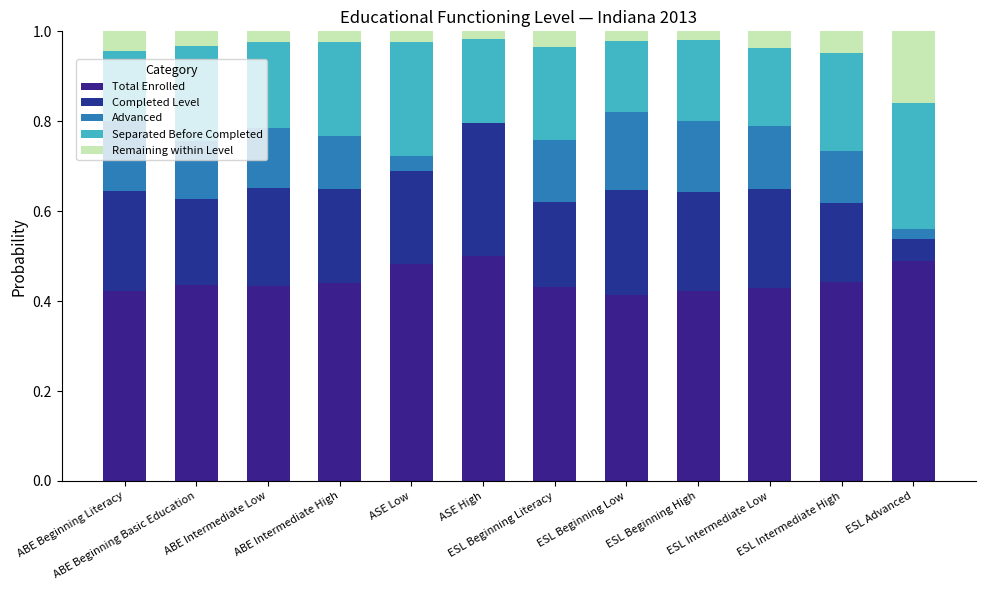

Count the number of categories in the chart.

12